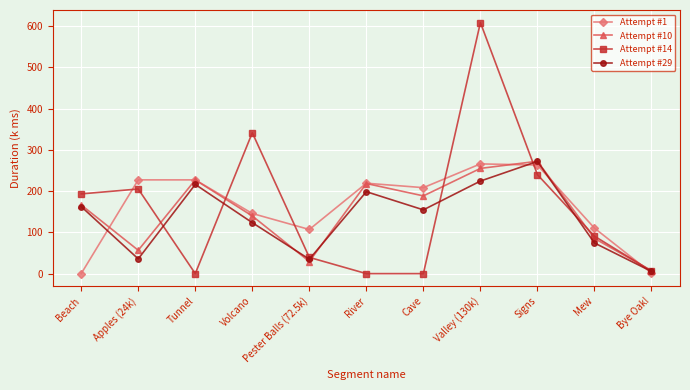

What is the label of the 4th point from the left?

Volcano